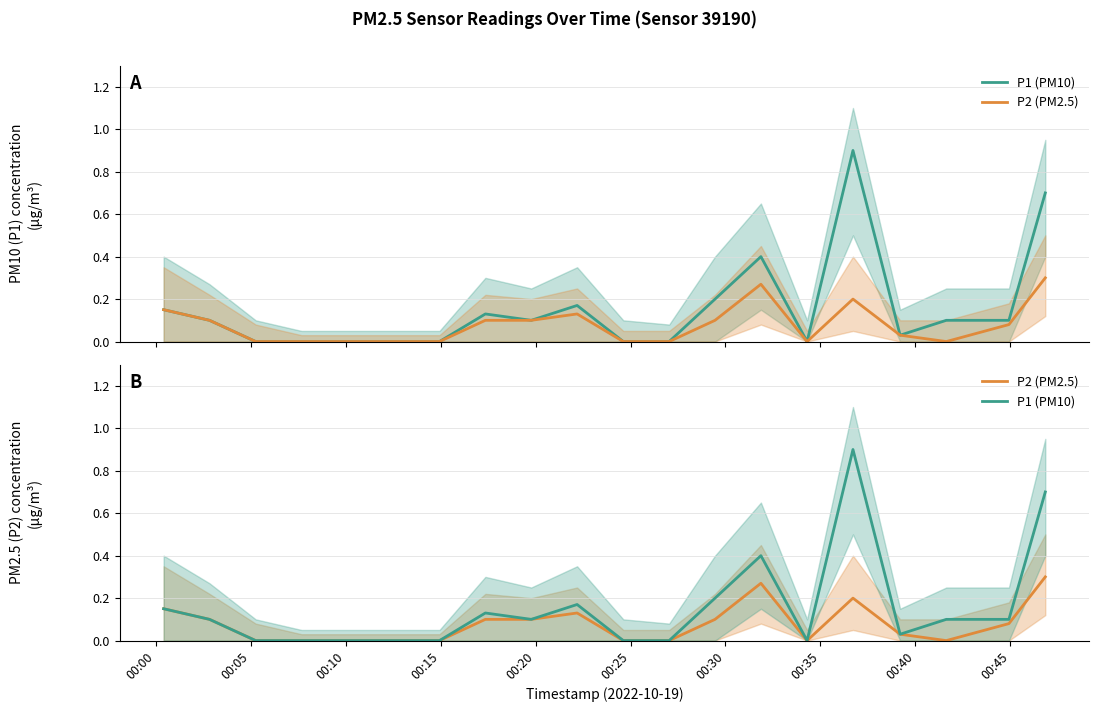

How many distinct data groups are displayed?

2